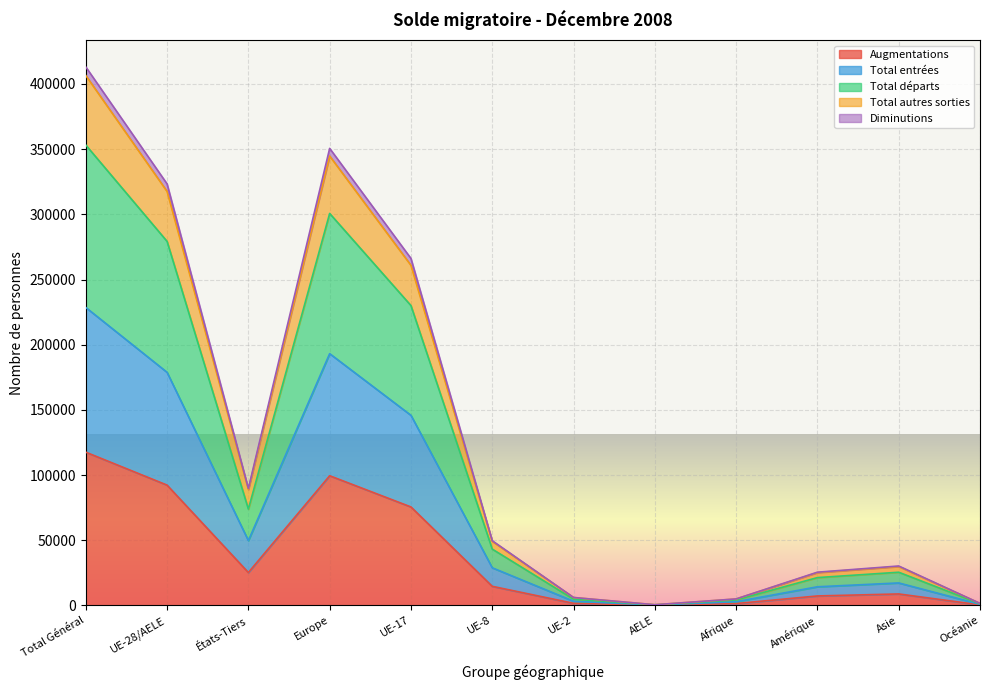

True or false: Diminutions has a value of 158149 at Europe.

False